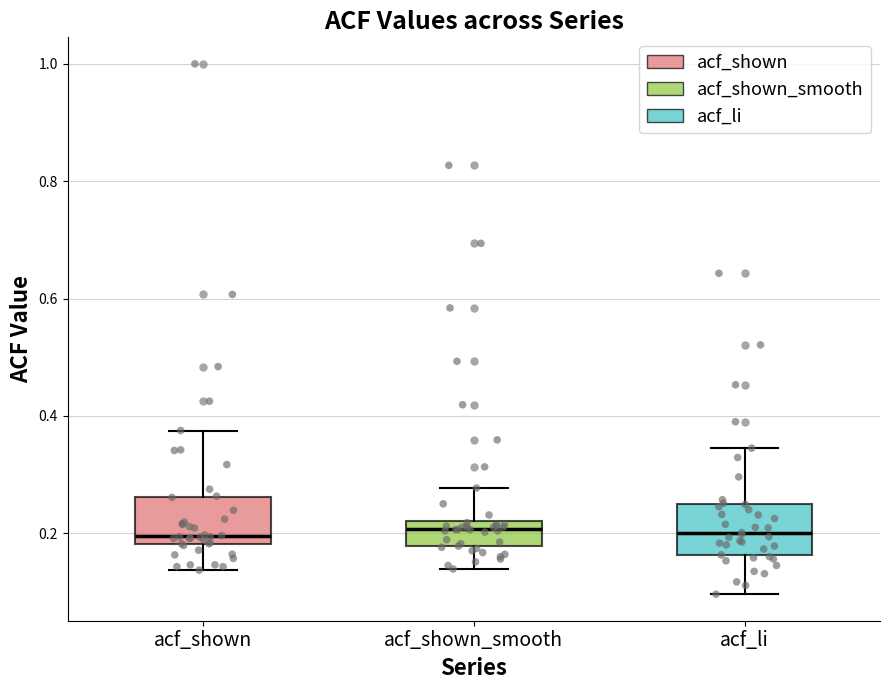

Reading left to right, read every box against the y-axis: the position of its median line, the range the box covers, and the ends of its whiskers. The values are not printed on the chart, so give them approximately, as read against the axis.

acf_shown: median 0.20, box 0.18 to 0.26, whiskers 0.14 to 0.38
acf_shown_smooth: median 0.20, box 0.18 to 0.22, whiskers 0.14 to 0.28
acf_li: median 0.20, box 0.16 to 0.24, whiskers 0.10 to 0.34